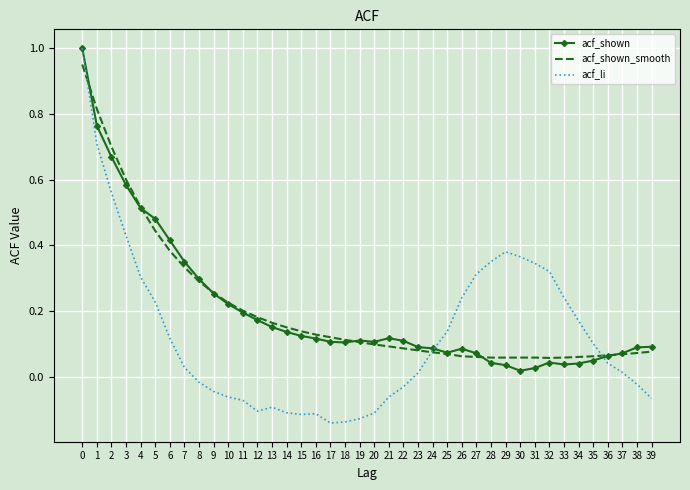

Which series has the largest range (max minus min)?

acf_li